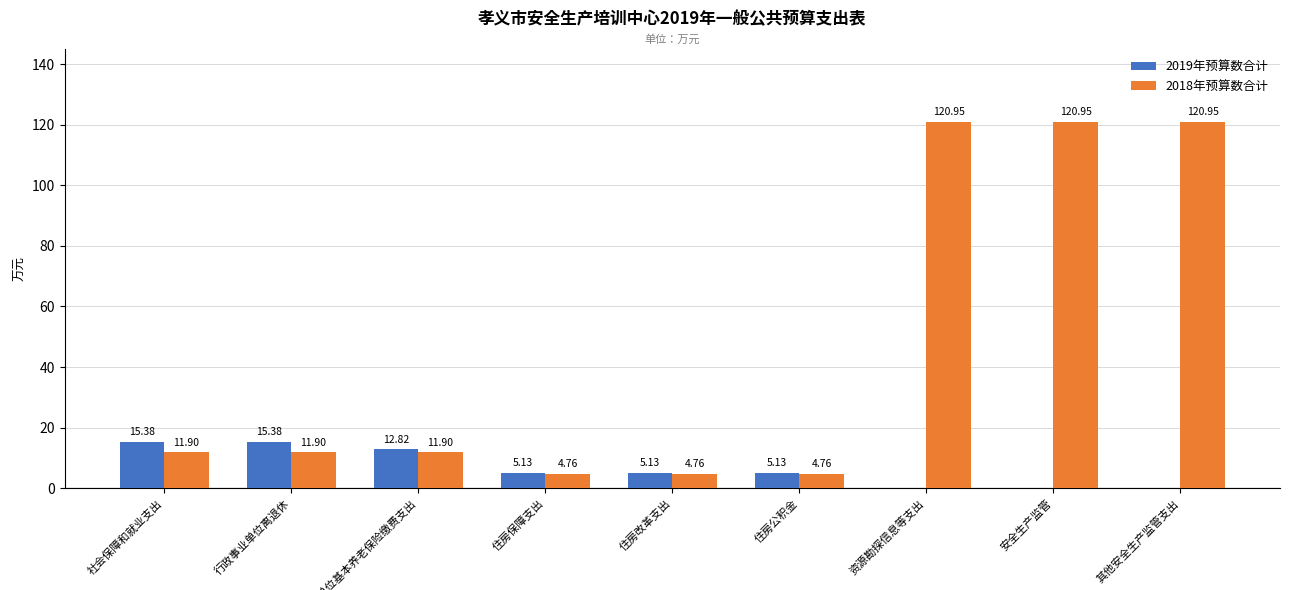

Which series changed the most between 住房改革支出 and 资源勘探信息等支出?

2018年预算数合计